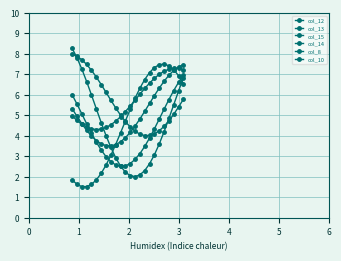

How many lines are shown in the chart?

6